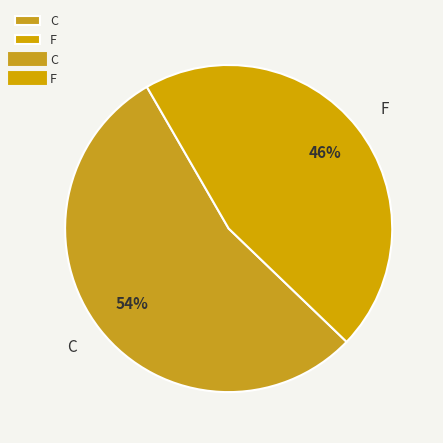

Which slice is the largest?

C